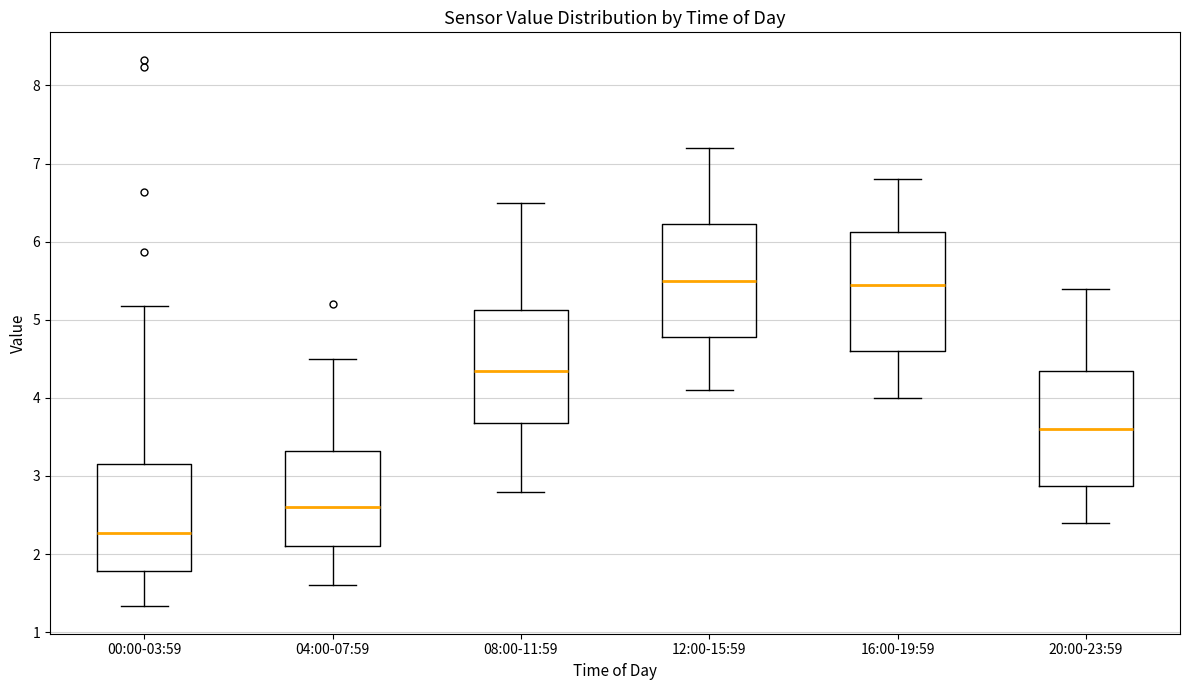

Which box has the lowest median line?

00:00-03:59